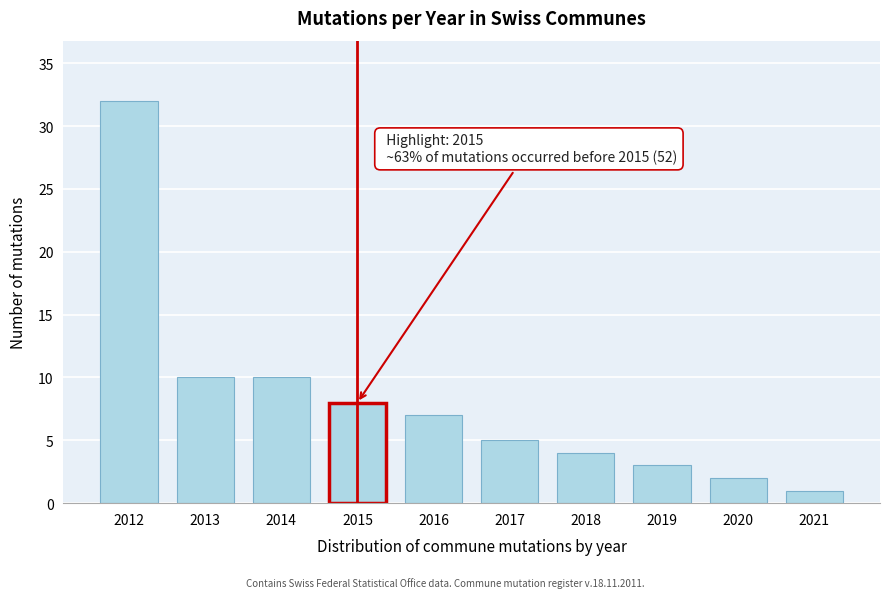

Reading left to right, extract all data points from this chart.

2012=32	2013=10	2014=10	2015=8	2016=7	2017=5	2018=4	2019=3	2020=2	2021=1